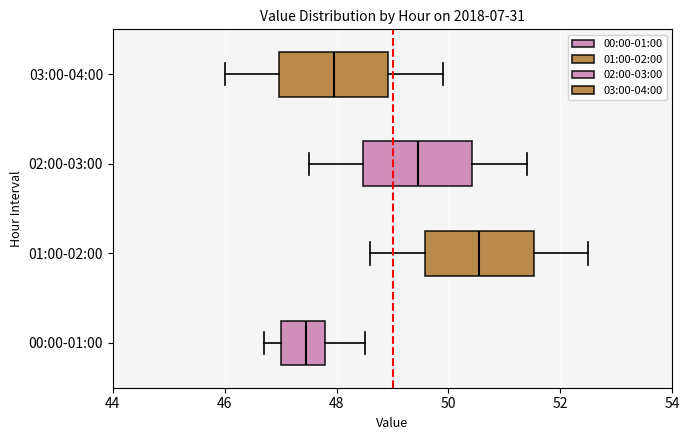

Which box has the furthest to the right median line?

01:00-02:00